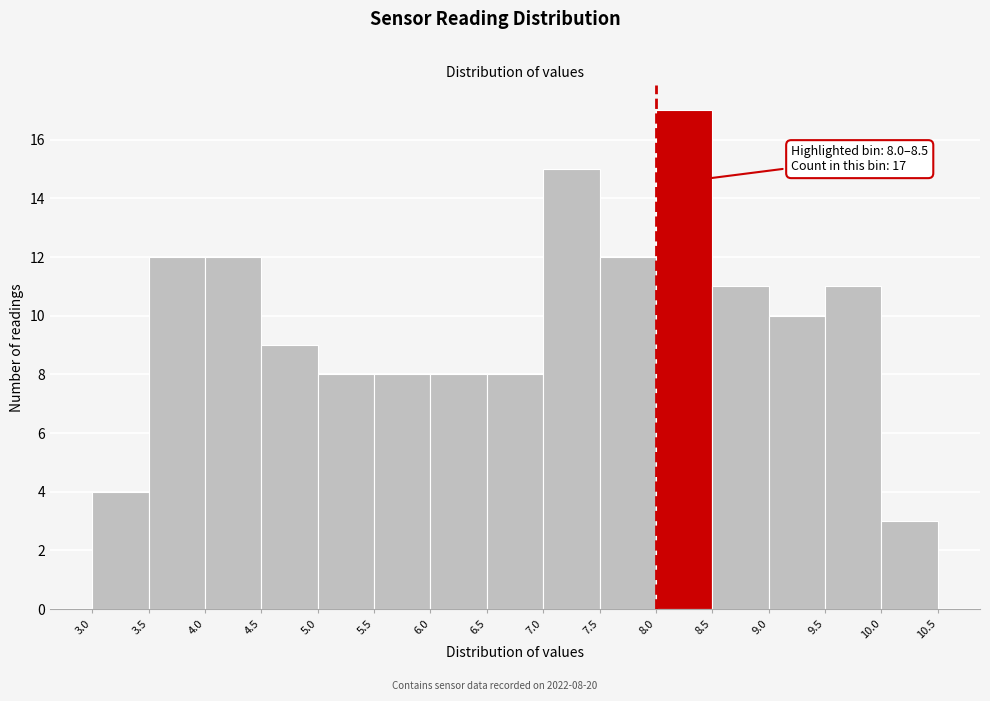

Which range on the x-axis has the tallest bar?

8.0 to 8.5